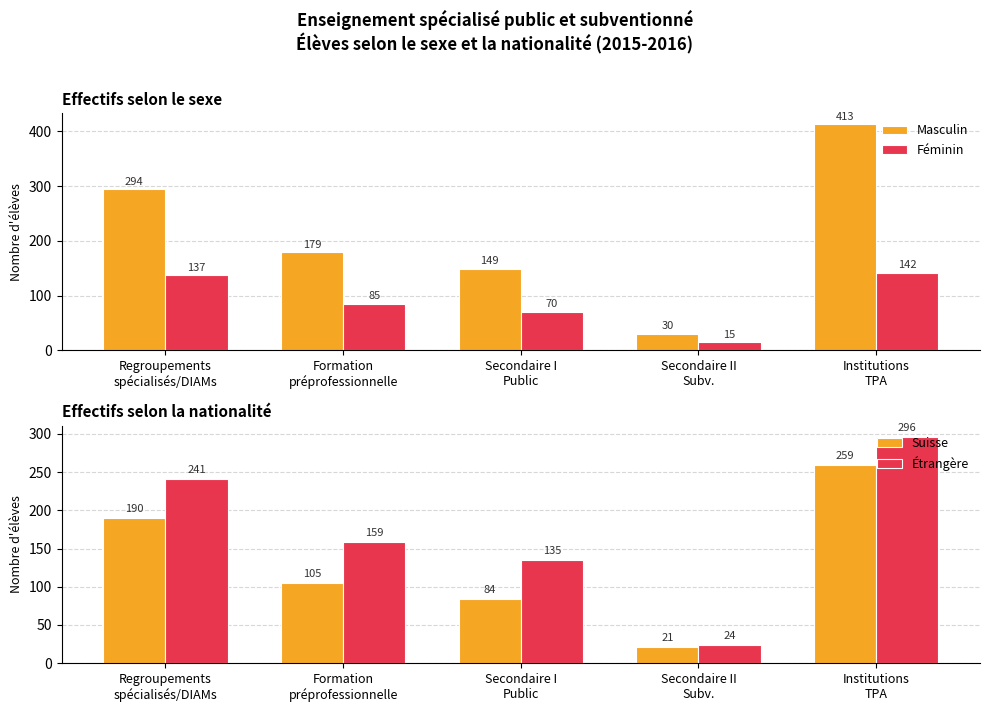

Reading left to right, transcribe all the data shown in this chart.

Masculin: Regroupements
spécialisés/DIAMs=294	Formation
préprofessionnelle=179	Secondaire I
Public=149	Secondaire II
Subv.=30	Institutions
TPA=413
Féminin: Regroupements
spécialisés/DIAMs=137	Formation
préprofessionnelle=85	Secondaire I
Public=70	Secondaire II
Subv.=15	Institutions
TPA=142
Suisse: Regroupements
spécialisés/DIAMs=190	Formation
préprofessionnelle=105	Secondaire I
Public=84	Secondaire II
Subv.=21	Institutions
TPA=259
Étrangère: Regroupements
spécialisés/DIAMs=241	Formation
préprofessionnelle=159	Secondaire I
Public=135	Secondaire II
Subv.=24	Institutions
TPA=296